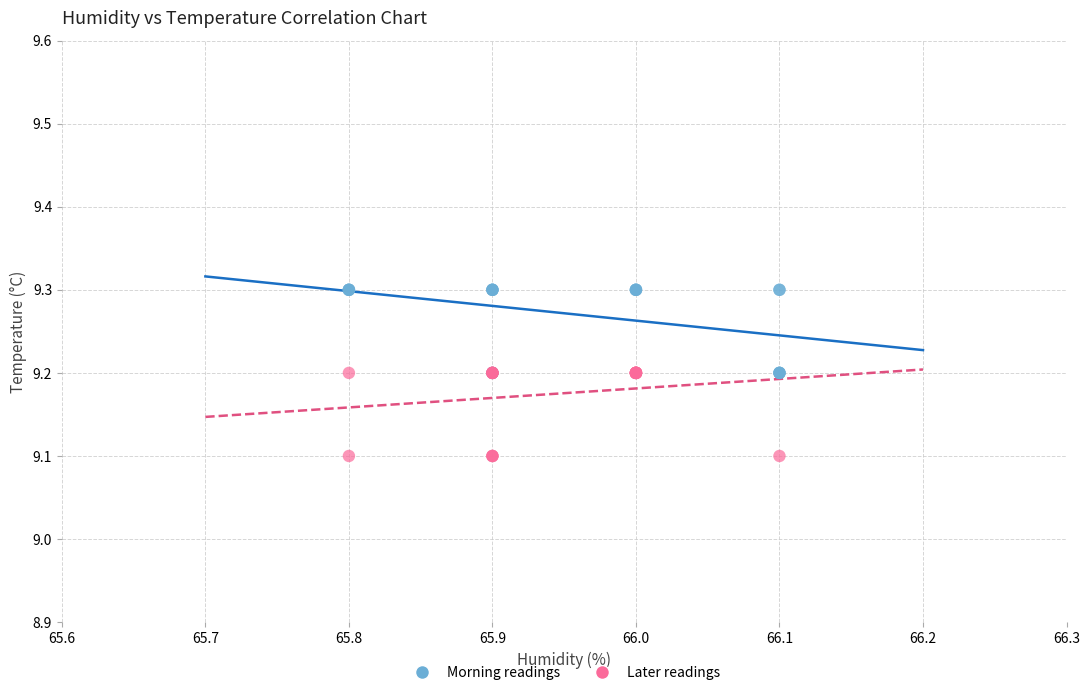

Which series contains the highest Y value?

Morning readings